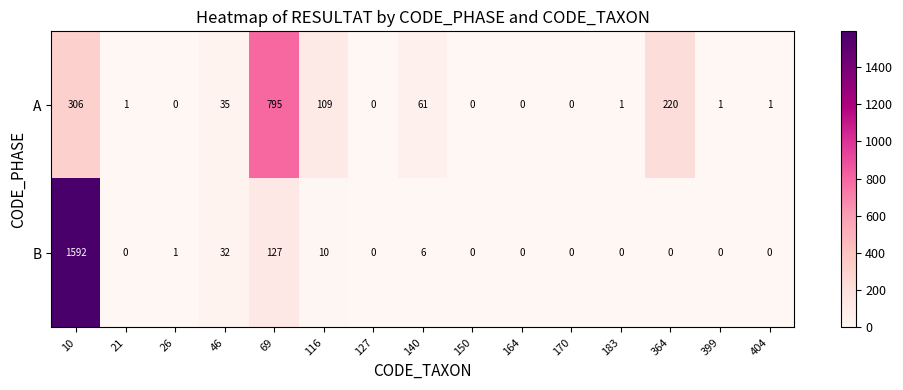

At how many categories does at least one series exceed 874?

1